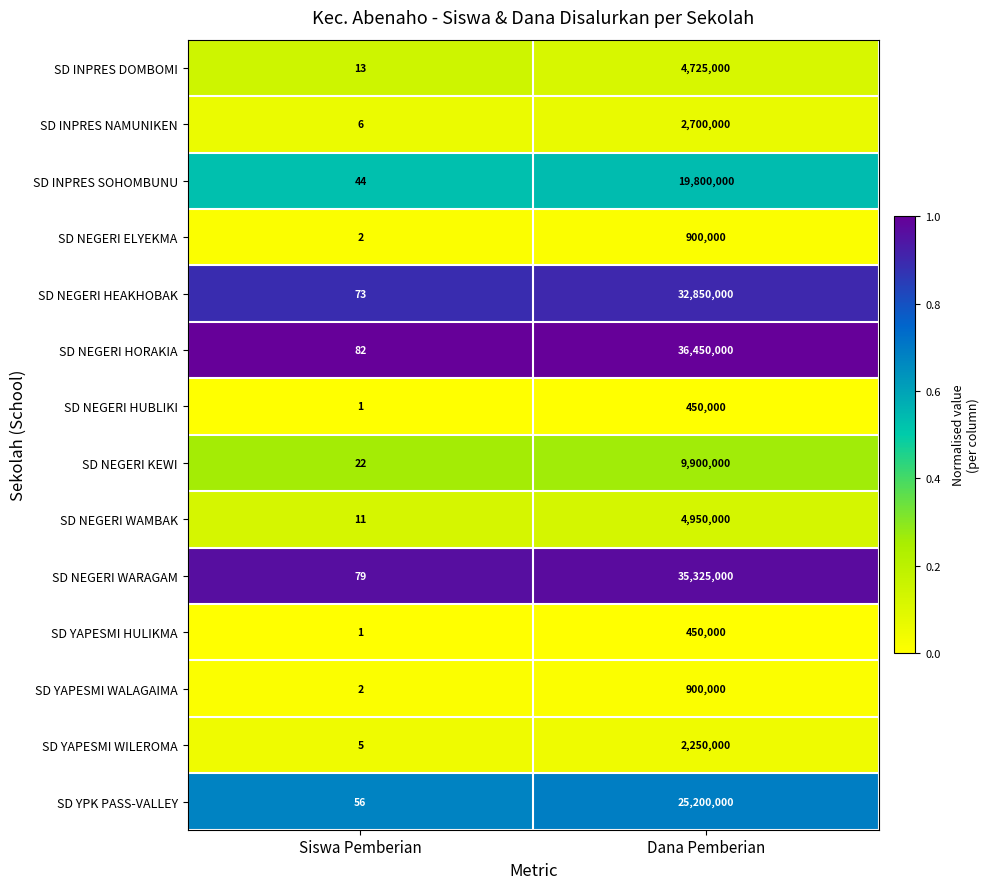

At which category does the chart reach its peak across all series?

Dana Pemberian